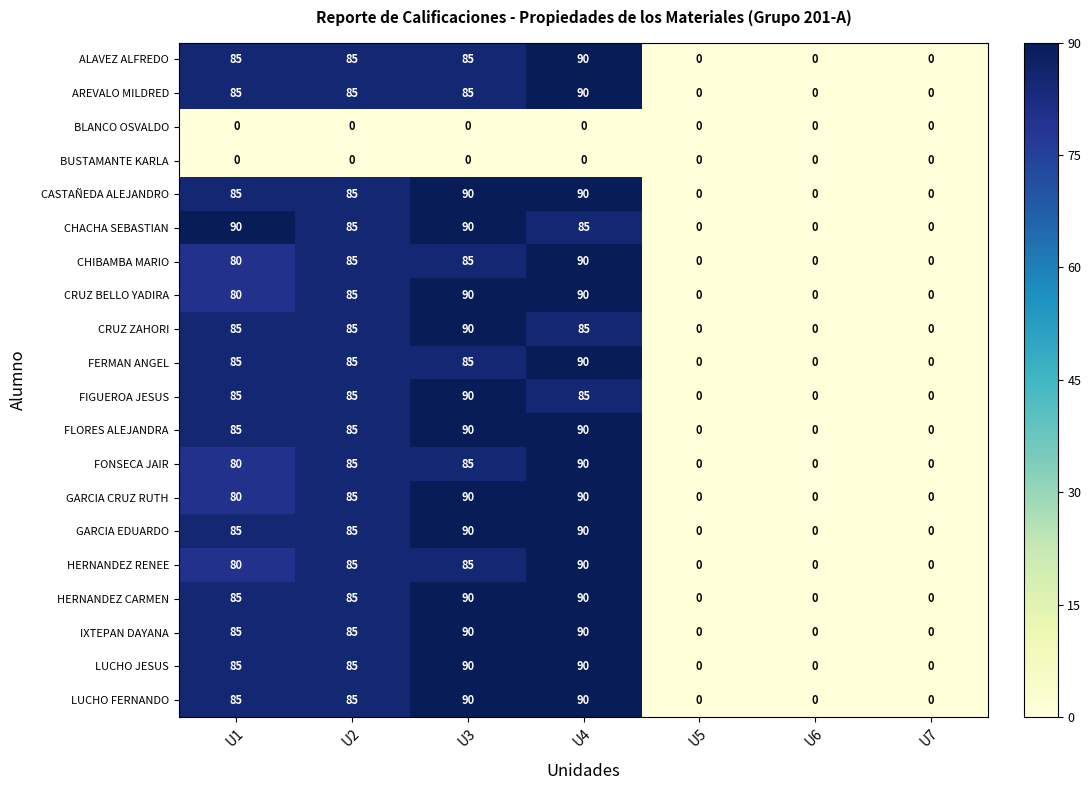

What is the total value across all series at U3?

1590